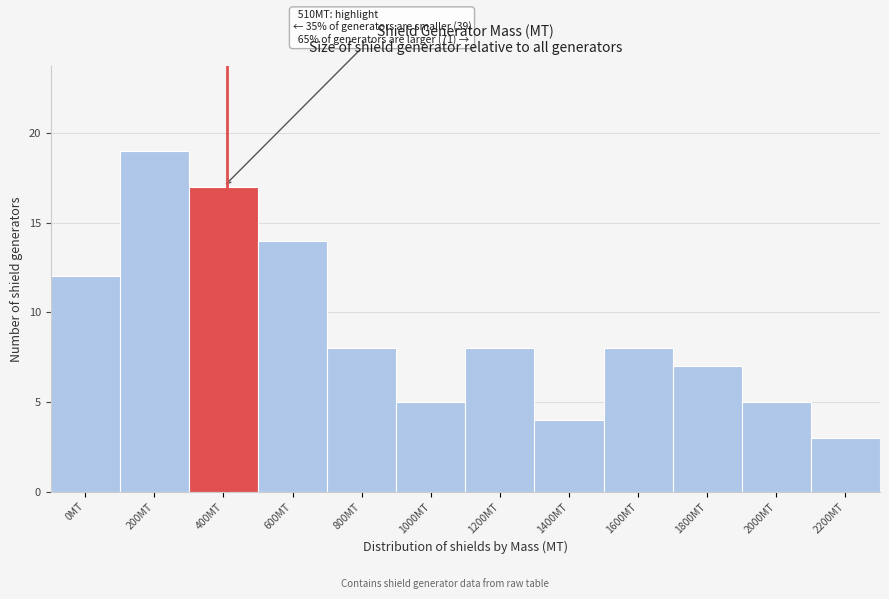

Reading right to left, transcribe all the data shown in this chart.

3	5	7	8	4	8	5	8	14	17	19	12